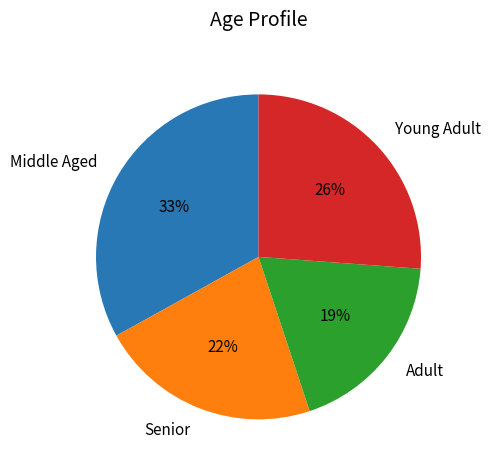

Do Senior and Young Adult together represent more than half of the pie?

No